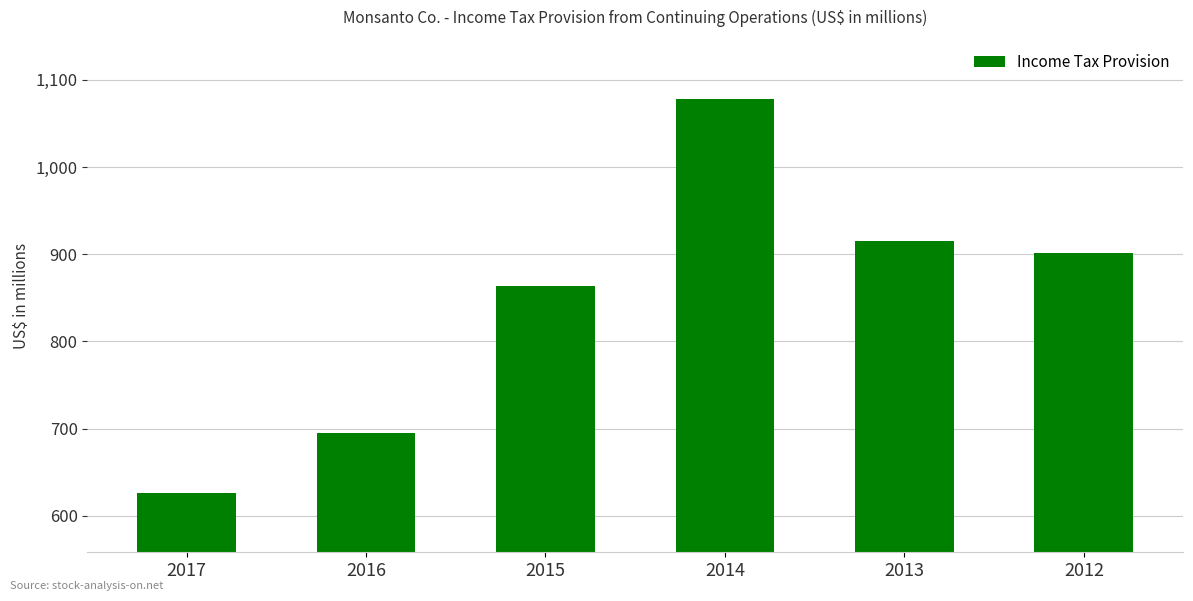

Is it true that the value at 2016 is 277?

False